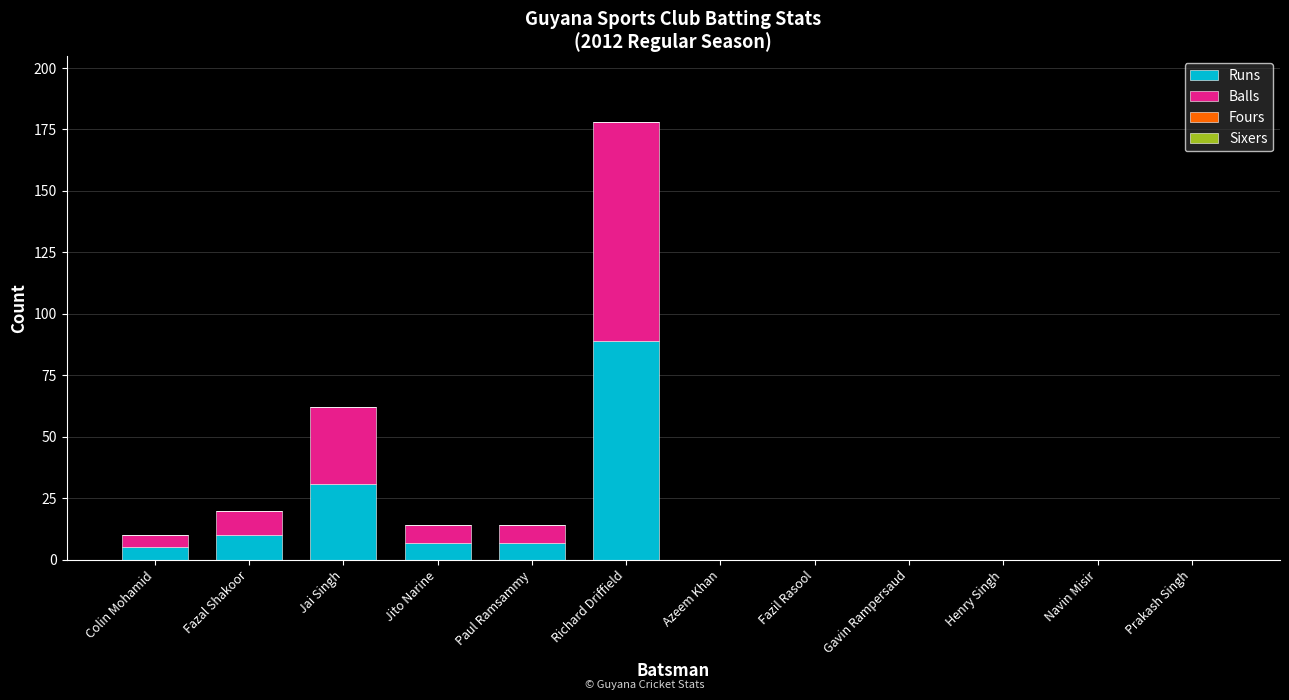

Reading left to right, list the values for the Runs series.

Colin Mohamid=5	Fazal Shakoor=10	Jai Singh=31	Jito Narine=7	Paul Ramsammy=7	Richard Driffield=89	Azeem Khan=0	Fazil Rasool=0	Gavin Rampersaud=0	Henry Singh=0	Navin Misir=0	Prakash Singh=0